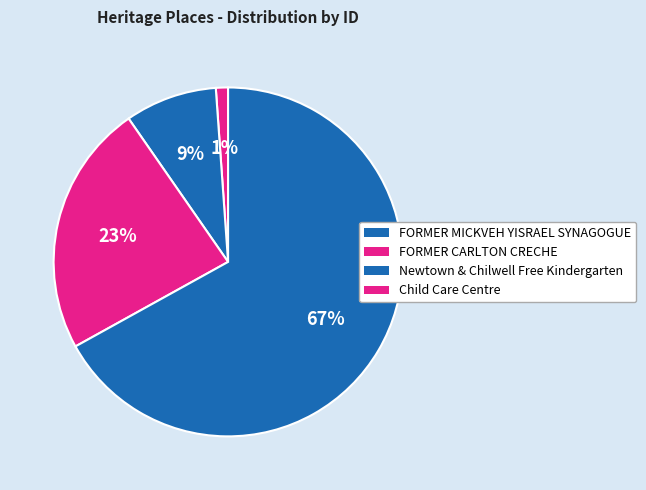

Count the number of slices in the pie.

4